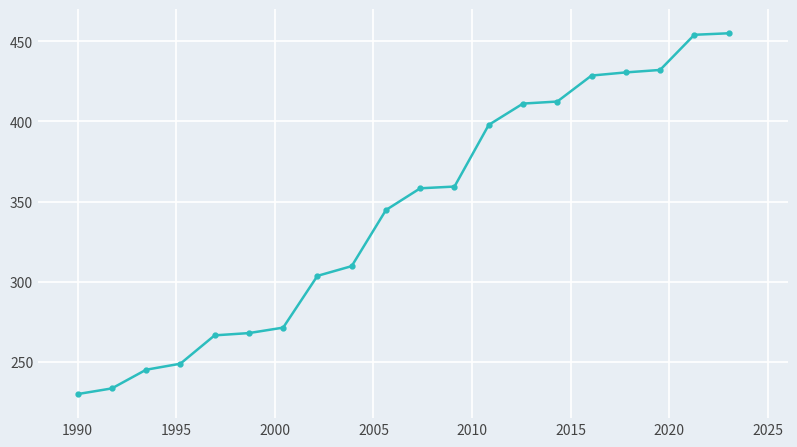

What is the sum of all values?

6861.7